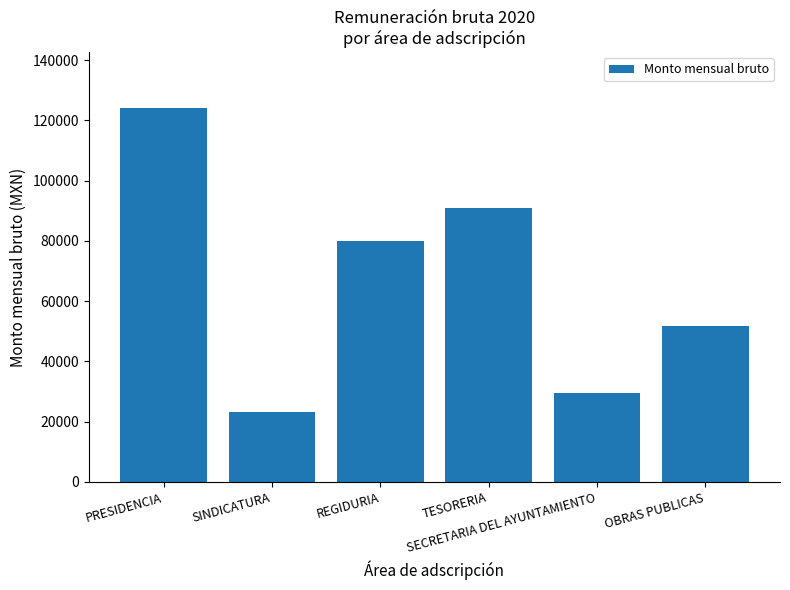

What is the label of the 5th bar from the right?

SINDICATURA